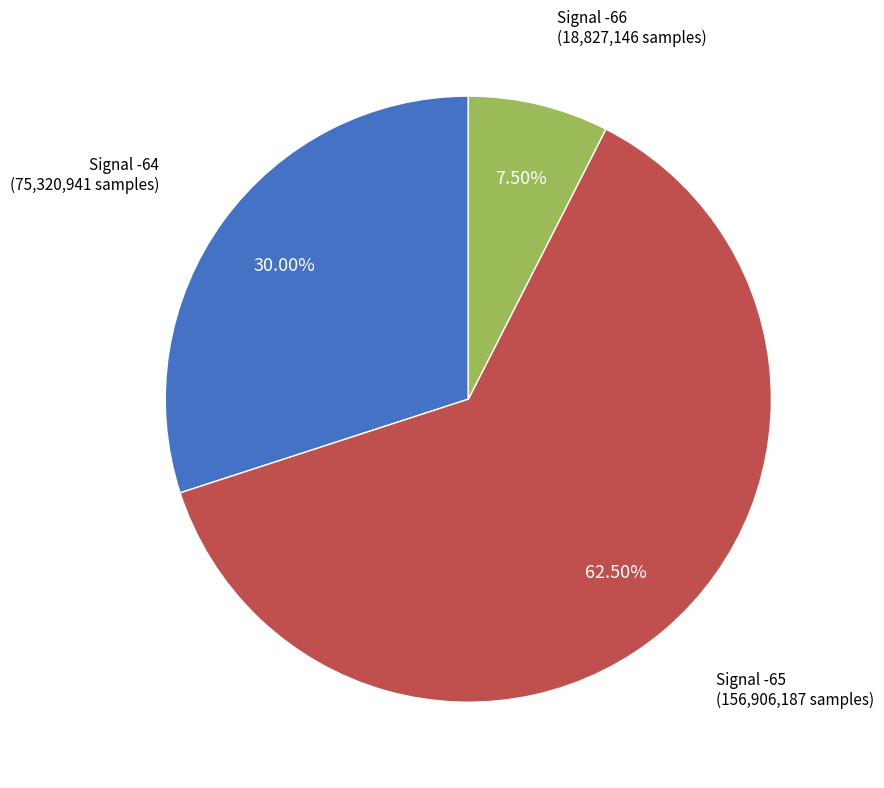

Is there any slice that represents more than half of the pie?

Yes